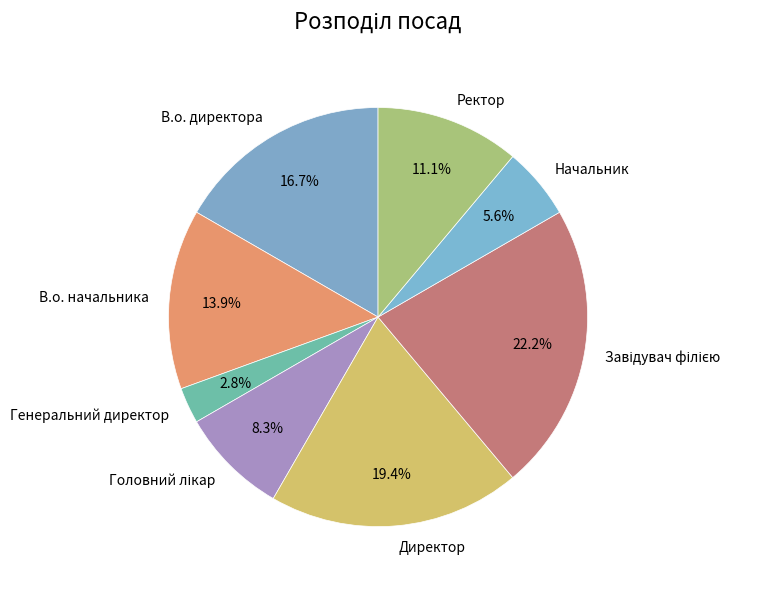

Which category has the smallest portion of the pie?

Генеральний директор